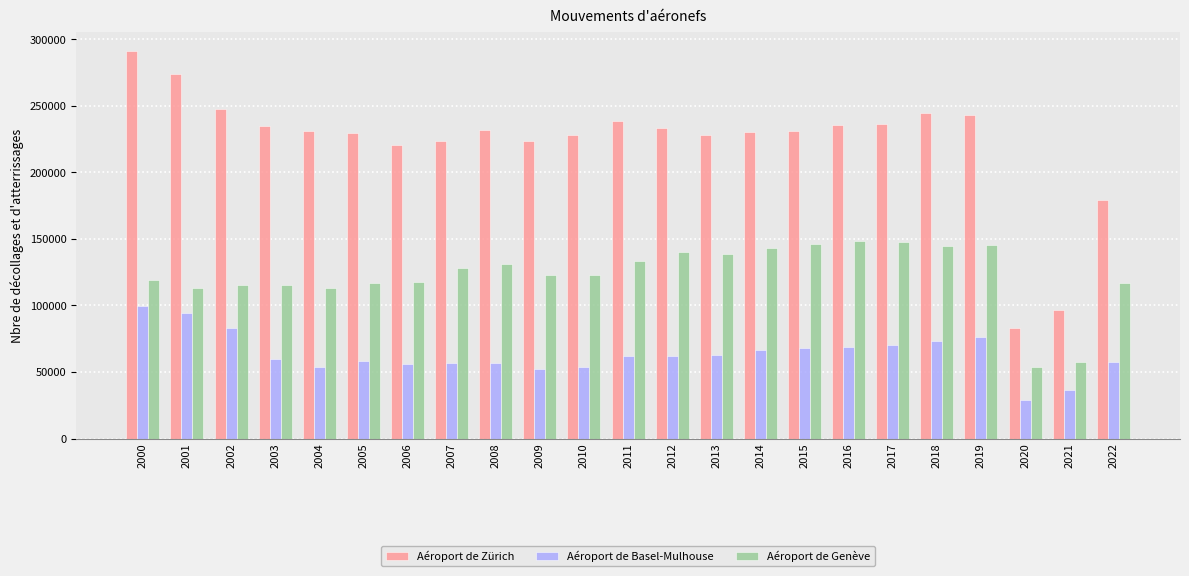

What value does the Aéroport de Genève series have at 2002?

115471